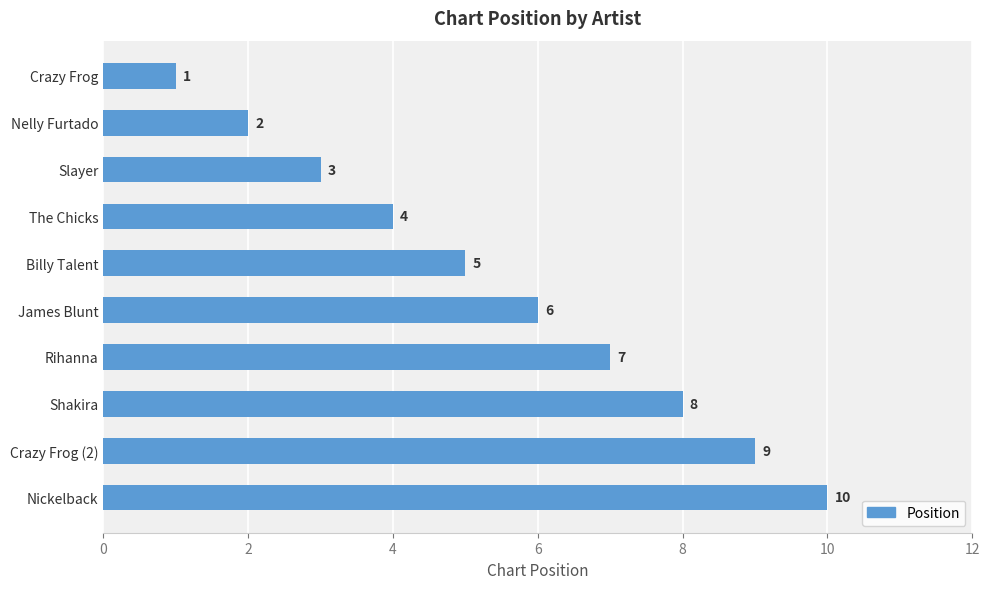

At which category does the chart reach its peak across all series?

Nickelback